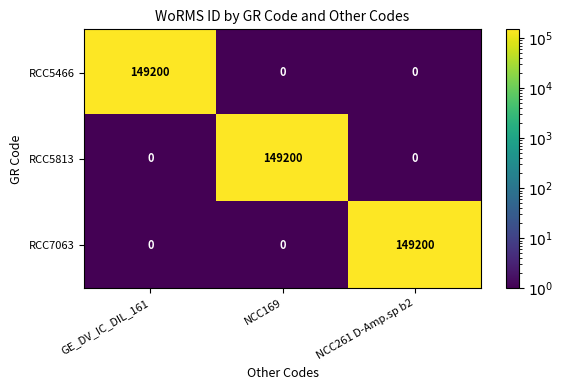

Is it true that RCC7063 equals 66244 at NCC169?

False